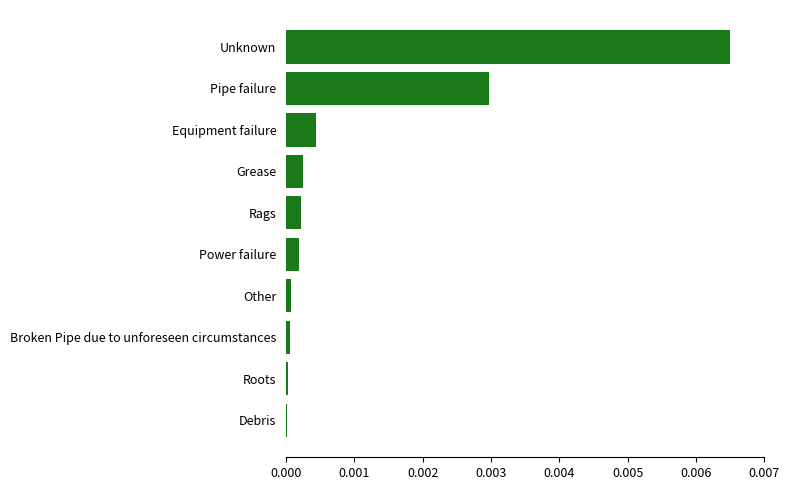

Which label corresponds to the largest value in the chart?

Unknown